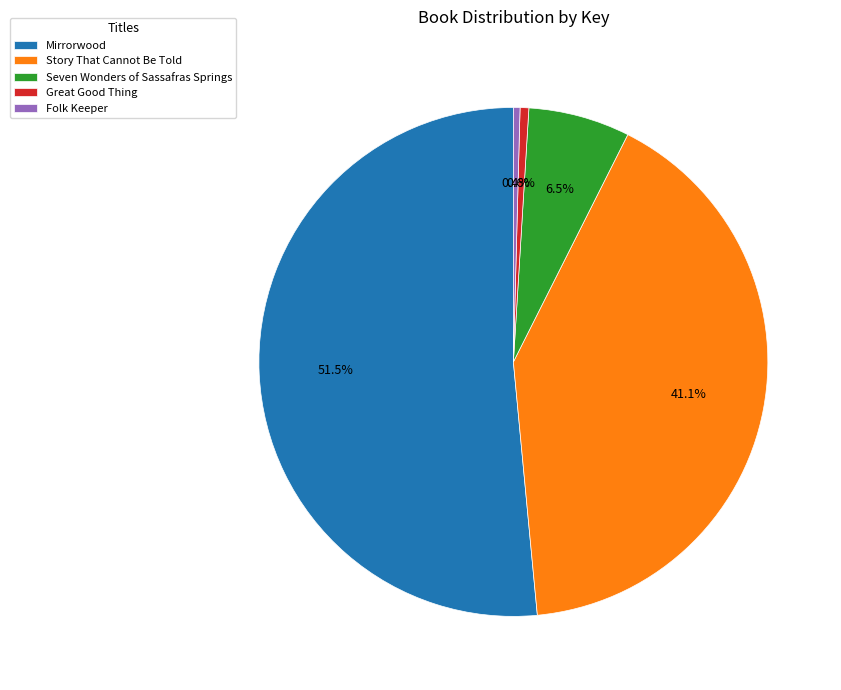

Between Folk Keeper and Story That Cannot Be Told, which is larger?

Story That Cannot Be Told